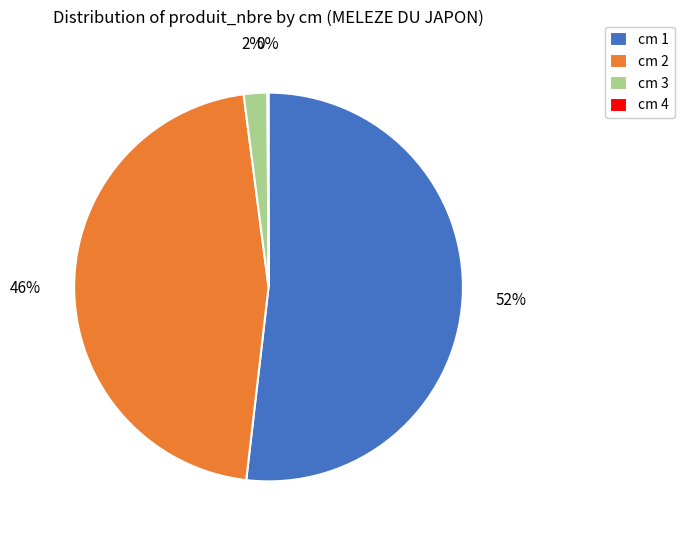

To the nearest percent, what portion does cm 1 represent?

52%